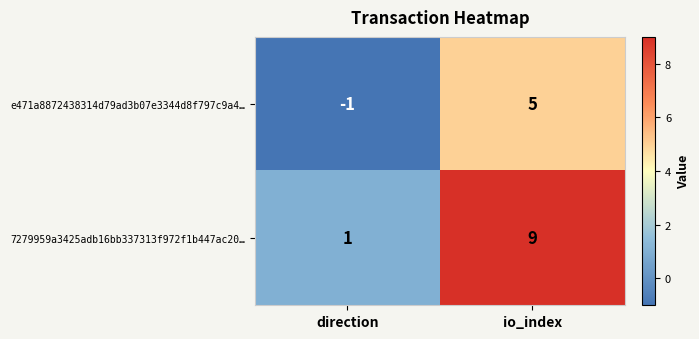

Reading left to right, list all the values displayed in this chart.

e471a8872438314d79ad3b07e3344d8f797c9a4…: -1	5
7279959a3425adb16bb337313f972f1b447ac20…: 1	9